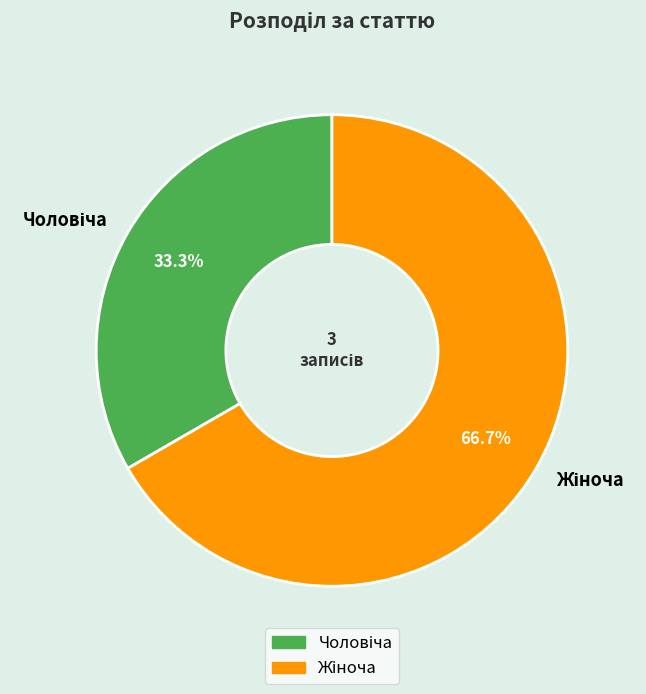

How many slices are in this pie chart?

2